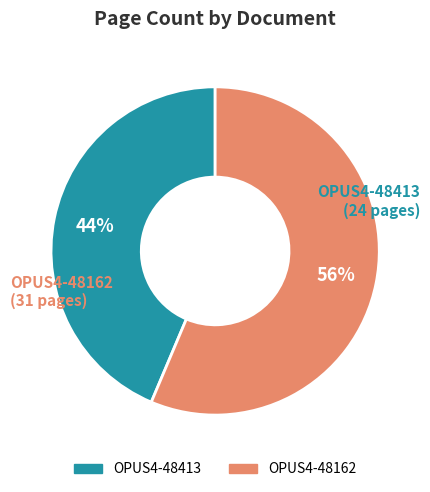

Is the sum of OPUS4-48162 and OPUS4-48413 greater than half?

Yes